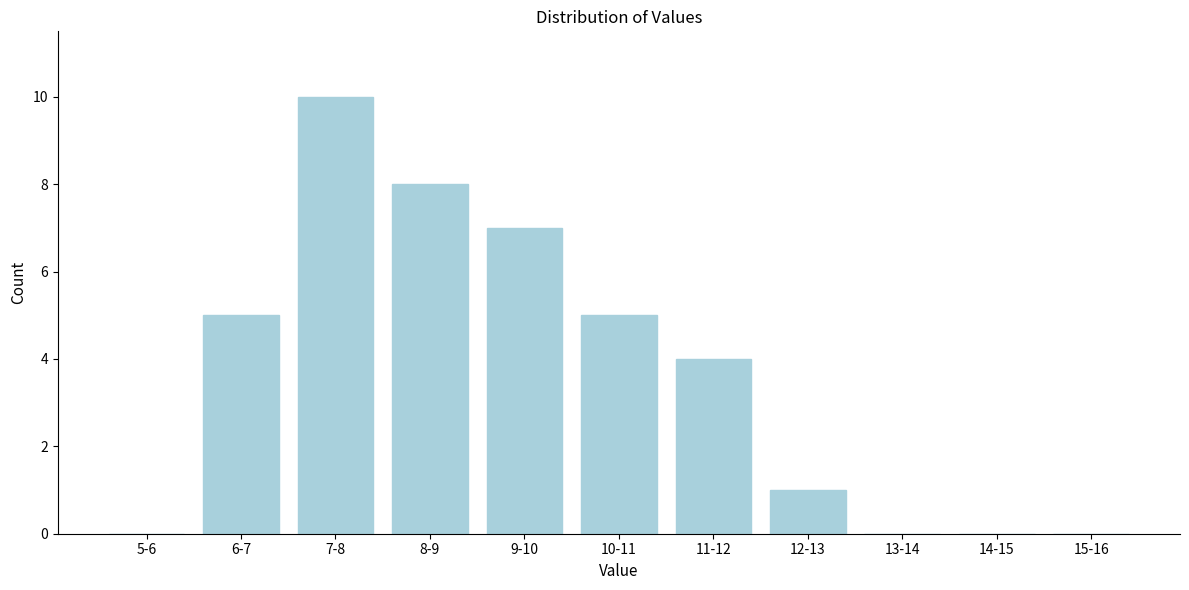

Reading right to left, extract all data points from this chart.

15-16=0	14-15=0	13-14=0	12-13=1	11-12=4	10-11=5	9-10=7	8-9=8	7-8=10	6-7=5	5-6=0